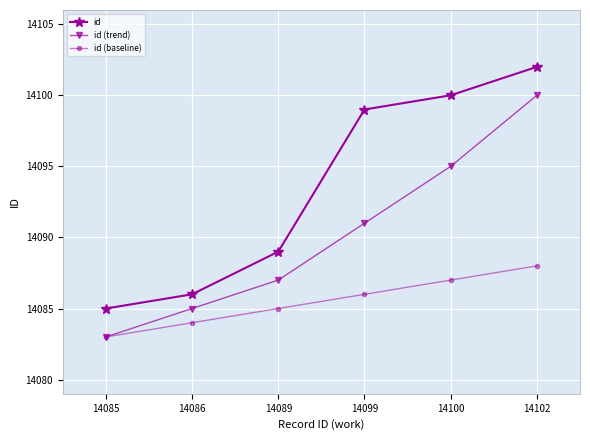

What is the sum of the id (trend) values at 14086 and 14085?

28168